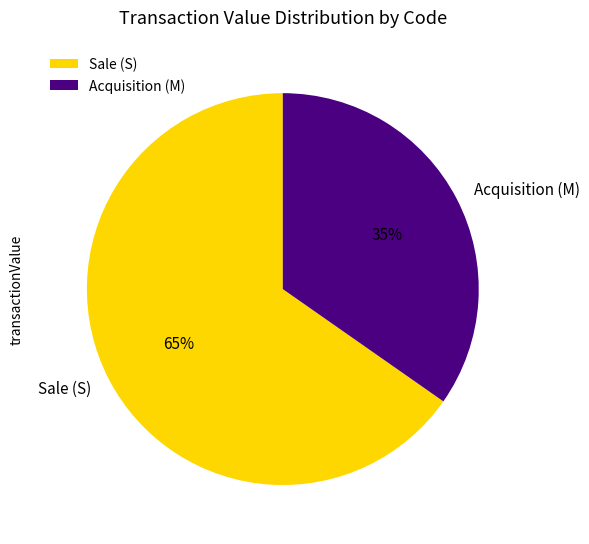

To the nearest percent, what is the average slice percentage?

50%